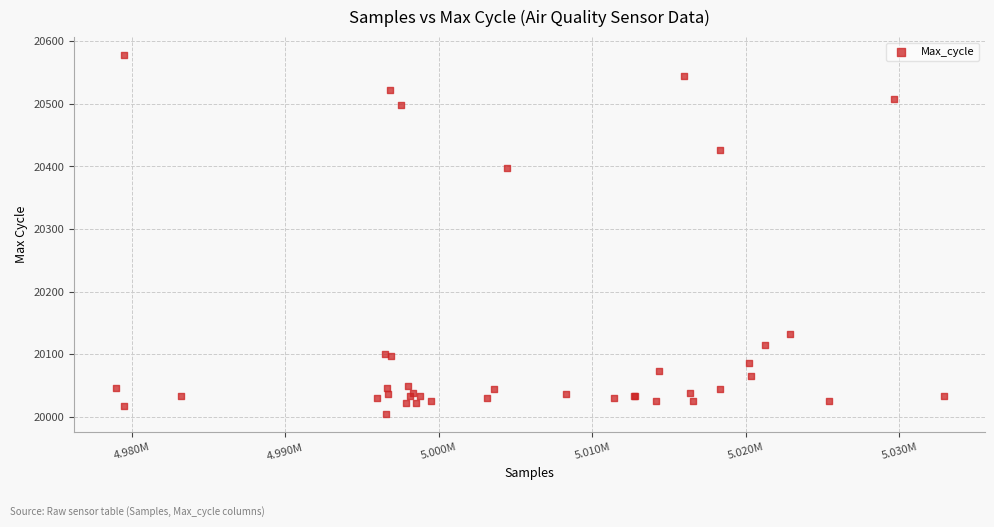

What Y value in the scatter plot is closest to 20291?

20398